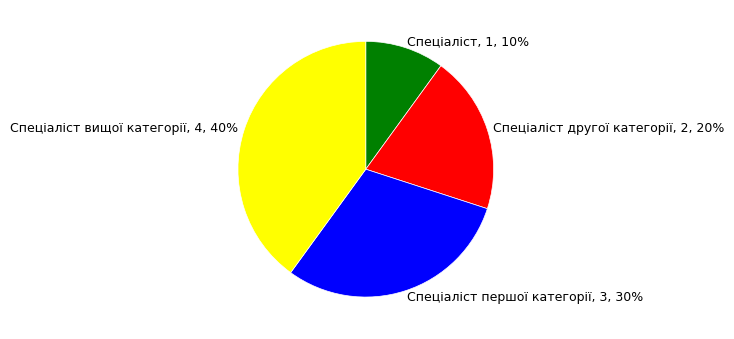

Which has a higher value, Спеціаліст, 1, 10% or Спеціаліст другої категорії, 2, 20%?

Спеціаліст другої категорії, 2, 20%